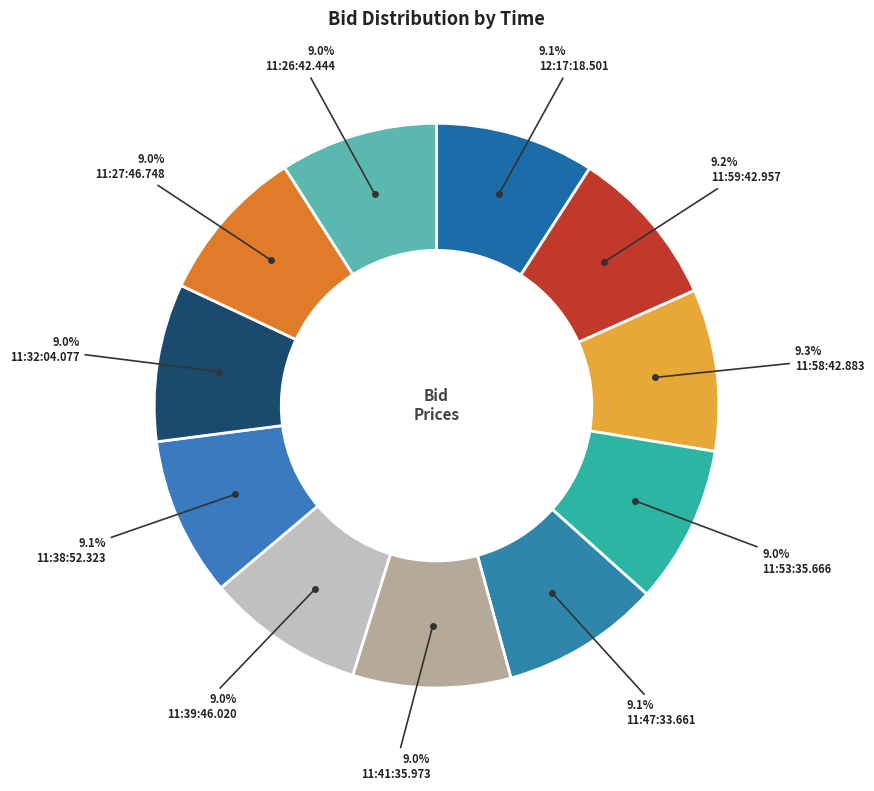

How many segments does this pie chart have?

11